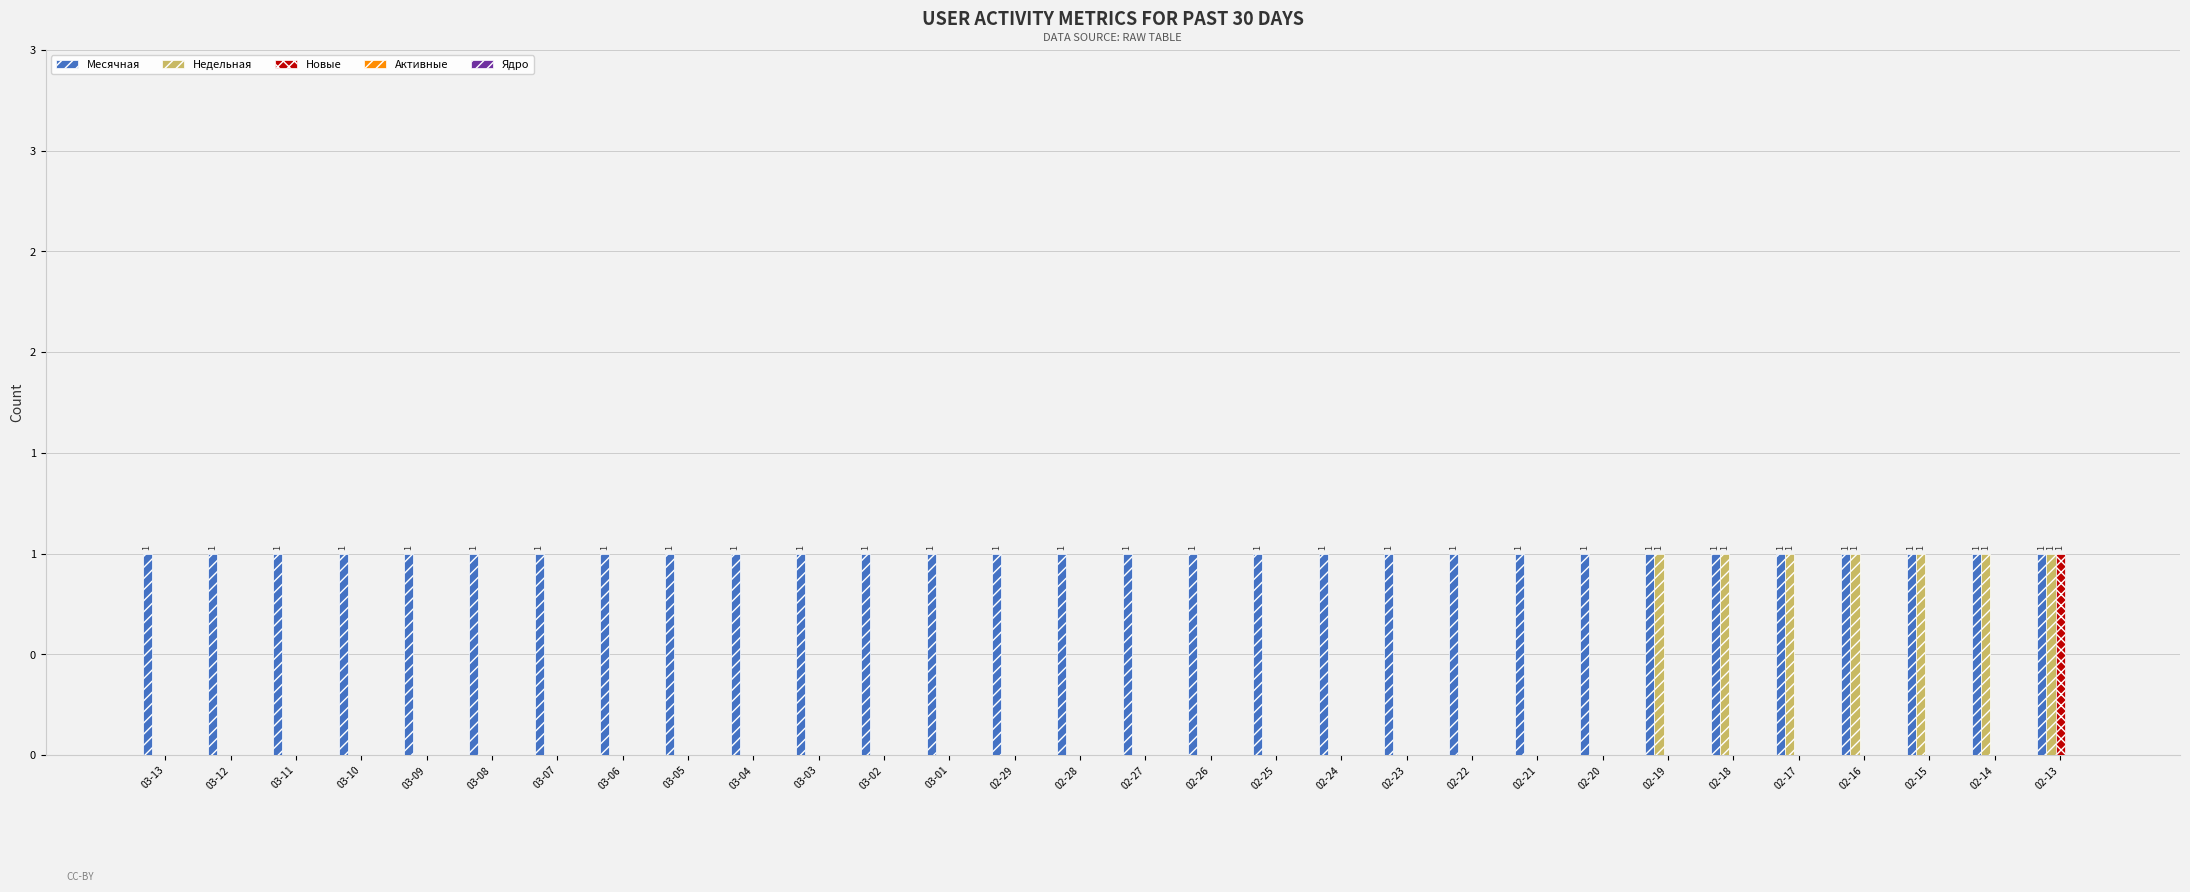

Does the chart contain any negative values?

No